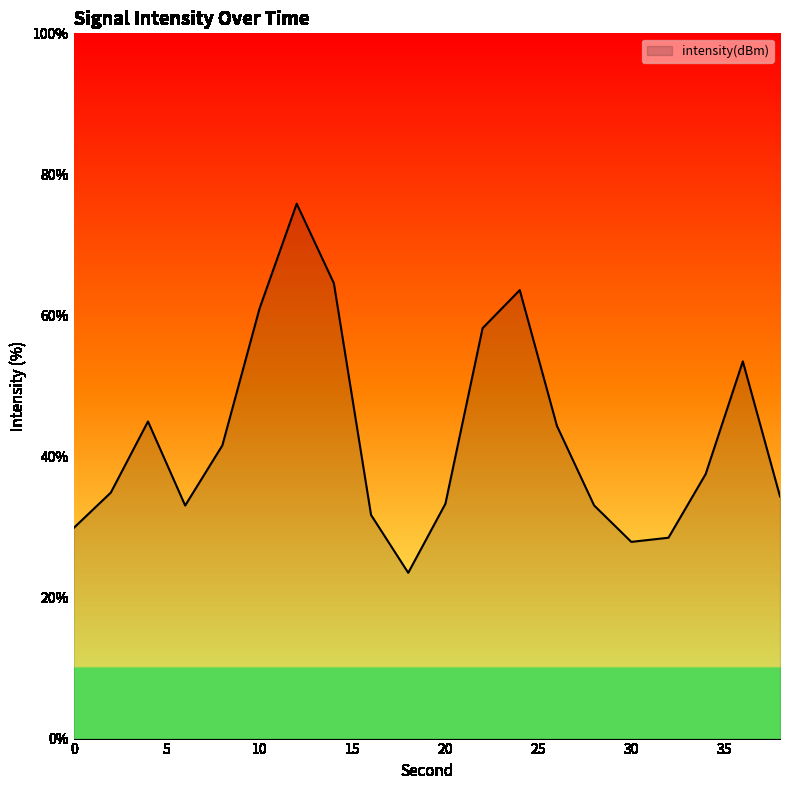

What is the sum of all values?

855.1